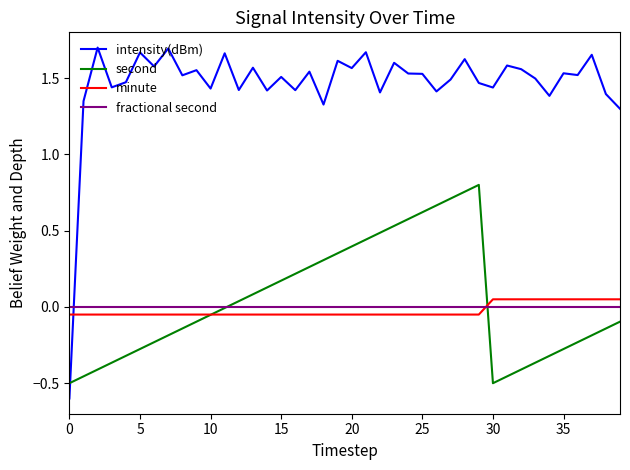

How many times do intensity(dBm) and fractional second cross each other?

1